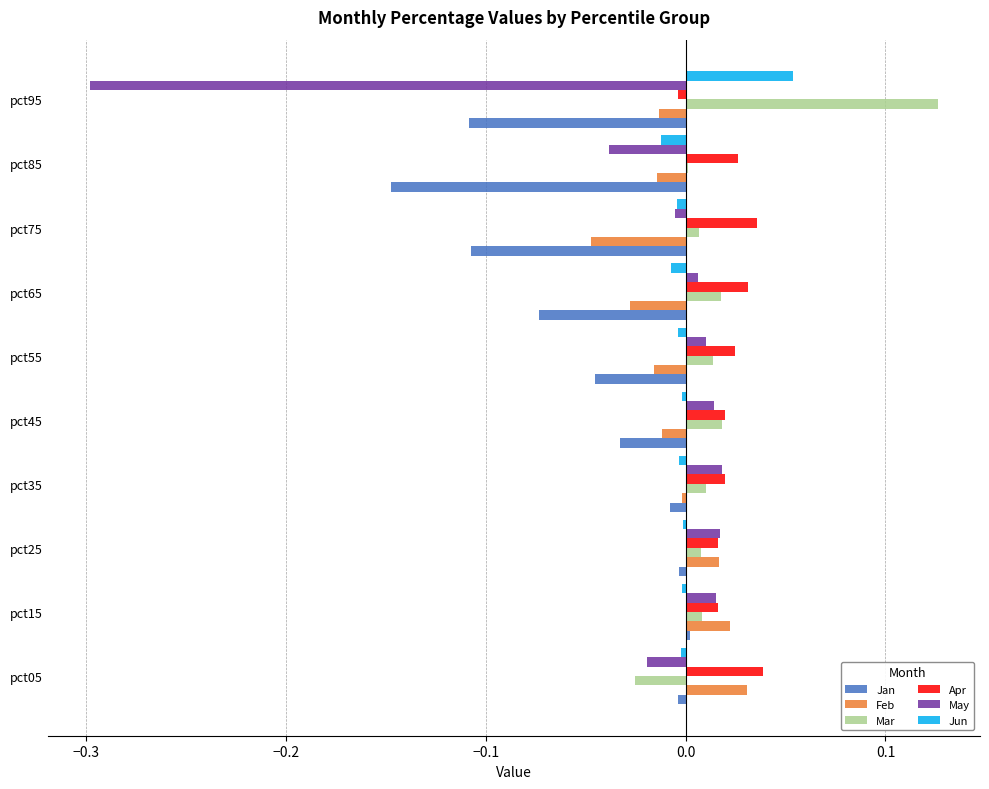

What is the sum of all Jan values?

-0.5